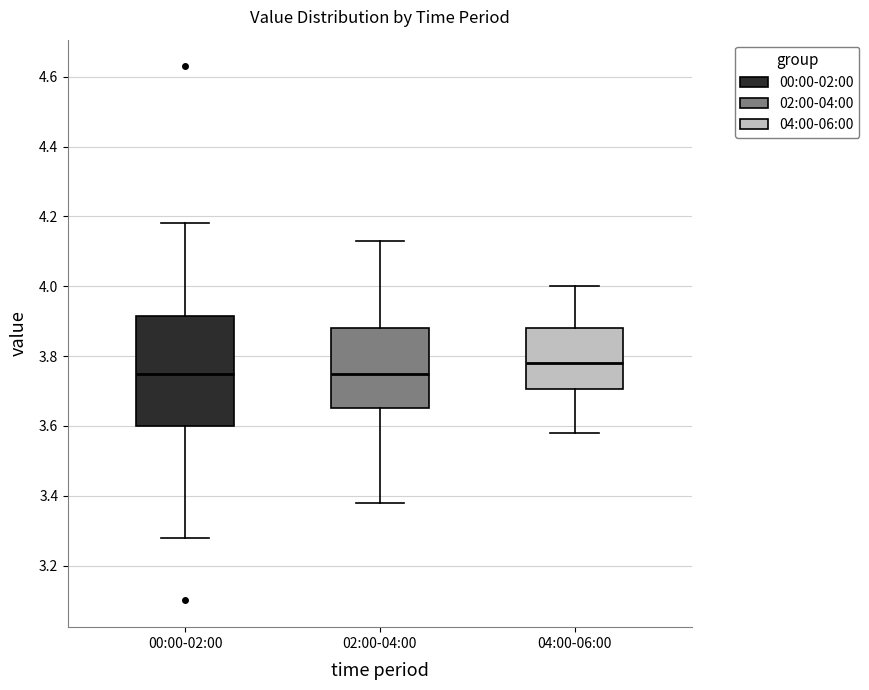

Which box is the tallest, from its lower edge to its upper edge?

00:00-02:00